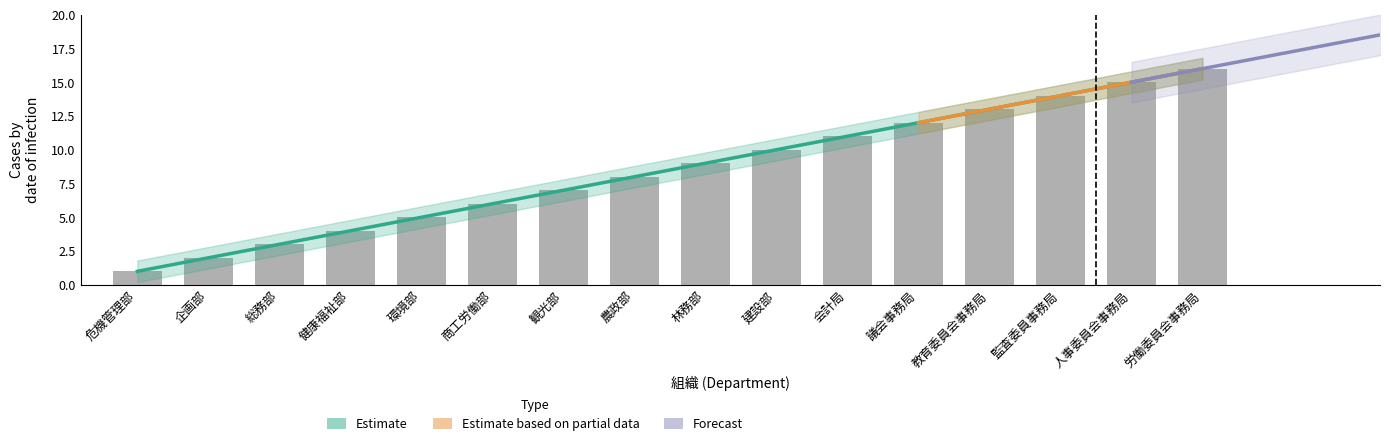

How many bars are there in total?

16